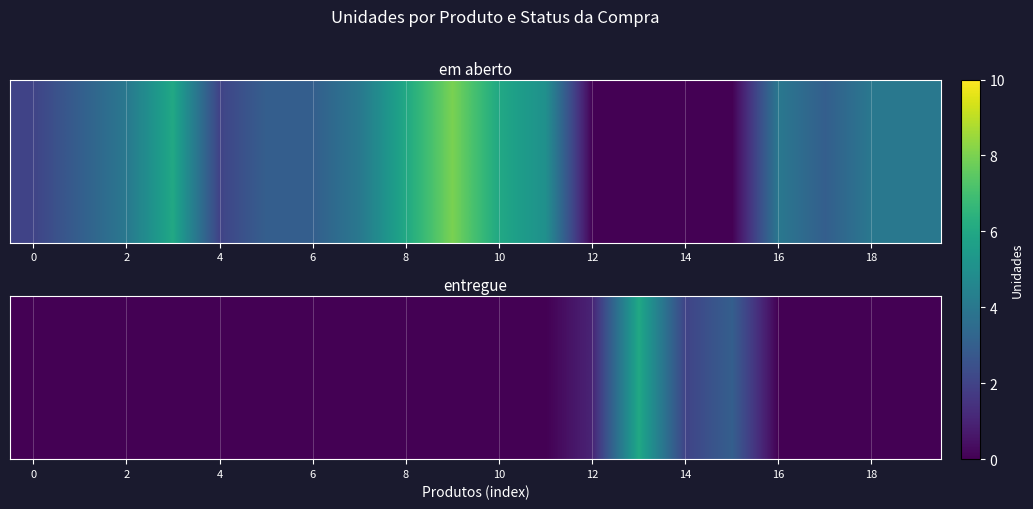

Count the number of categories in the chart.

20